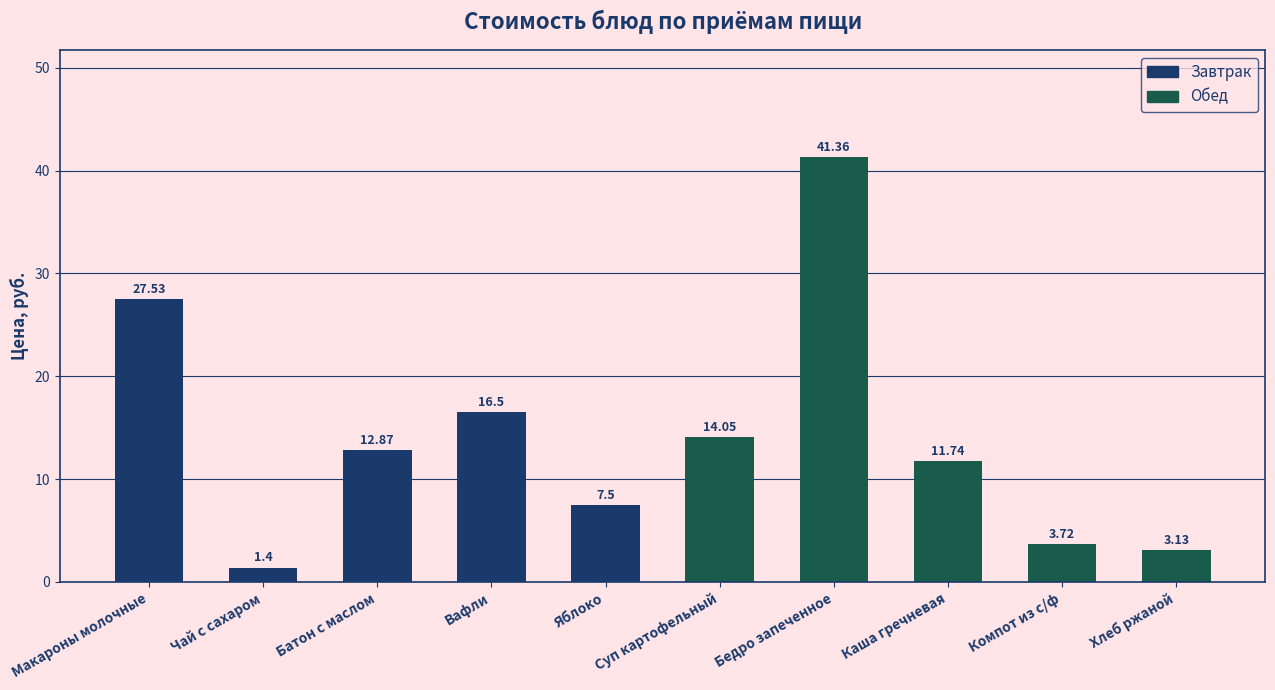

At which label is the value closest to 21?

Вафли